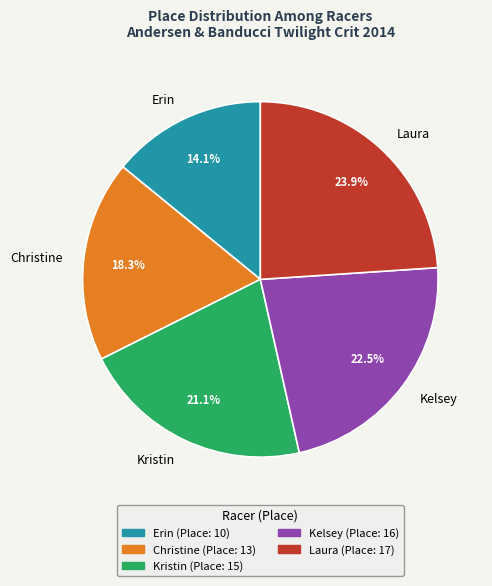

How many slices are in this pie chart?

5